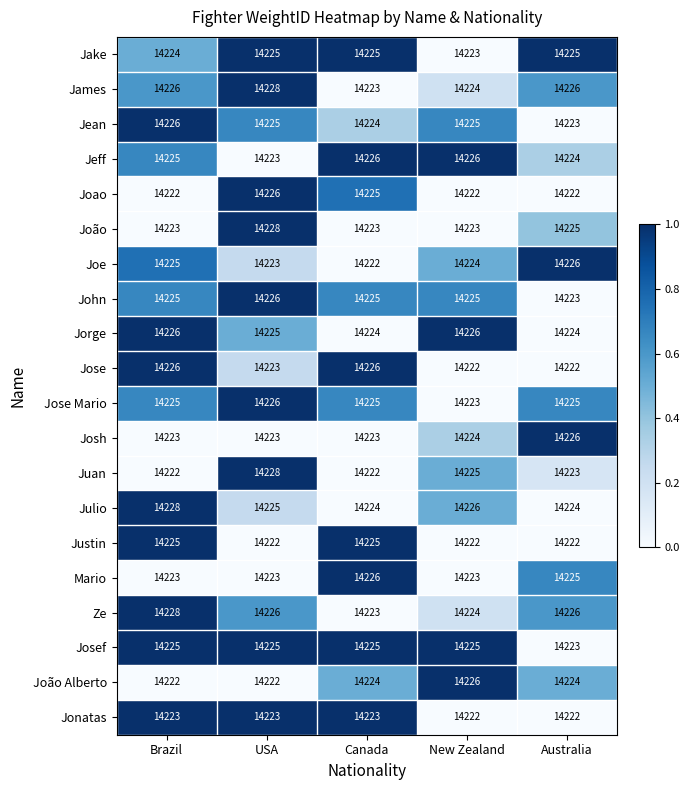

What is the total value across all series at Brazil?

284492